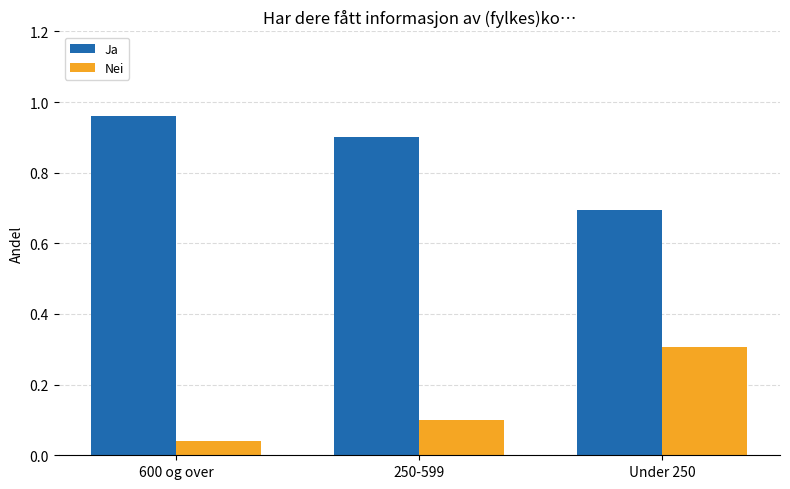

What position from the right is 600 og over?

3